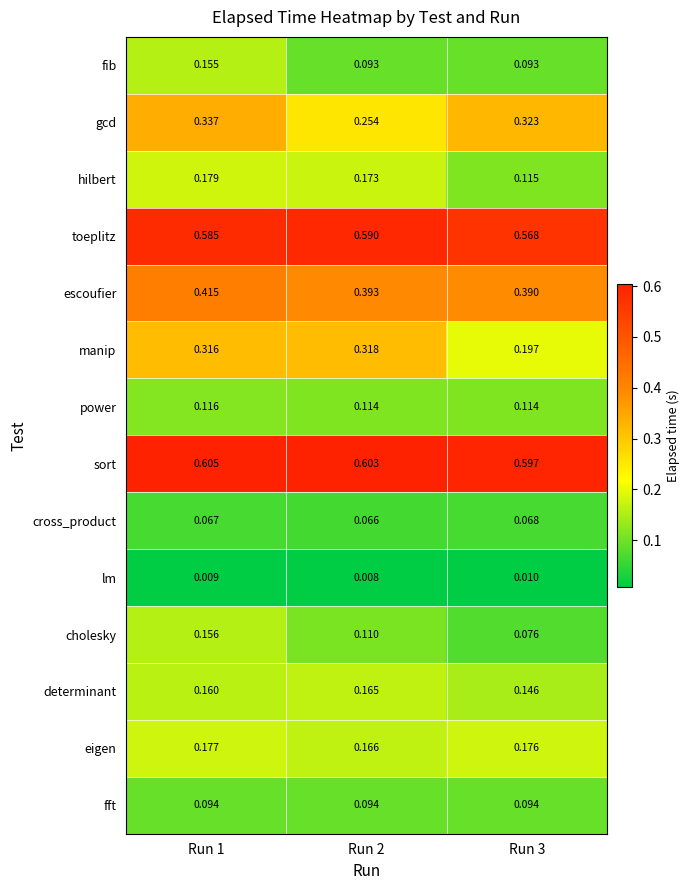

Which series has the widest spread of values?

manip